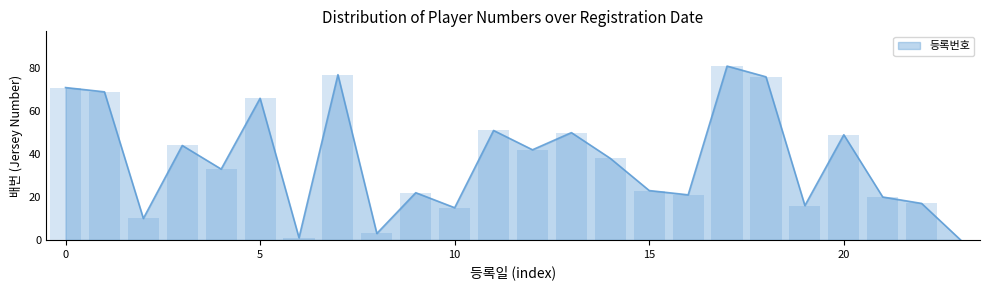

How many values are below 38?

12